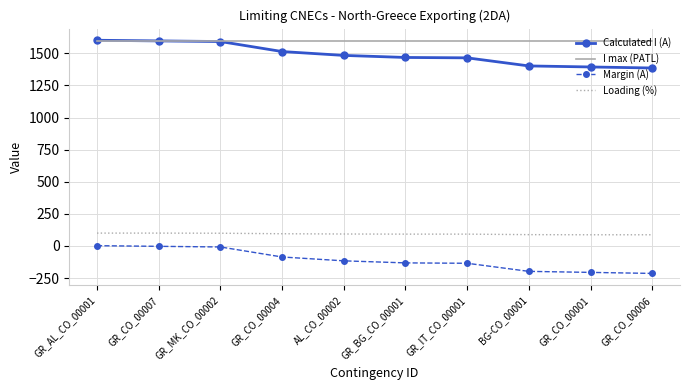

What is the greatest value displayed?

1602